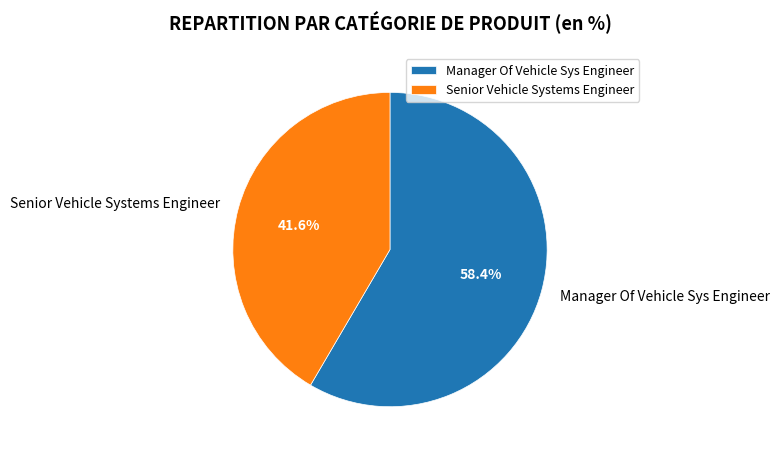

To the nearest percent, what is the combined percentage of Manager Of Vehicle Sys Engineer and Senior Vehicle Systems Engineer?

100%